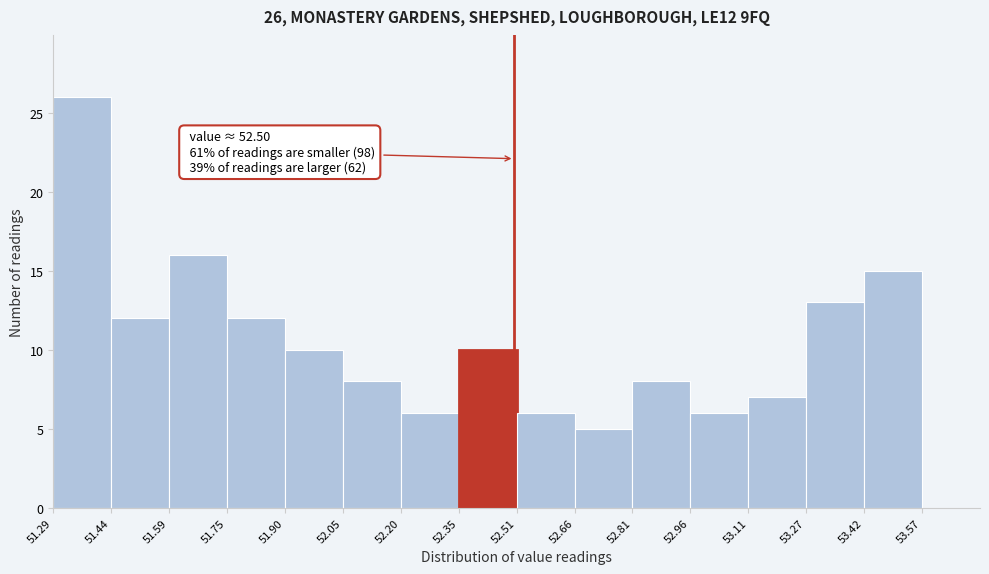

Which range on the x-axis has the tallest bar?

51.29 to 51.44